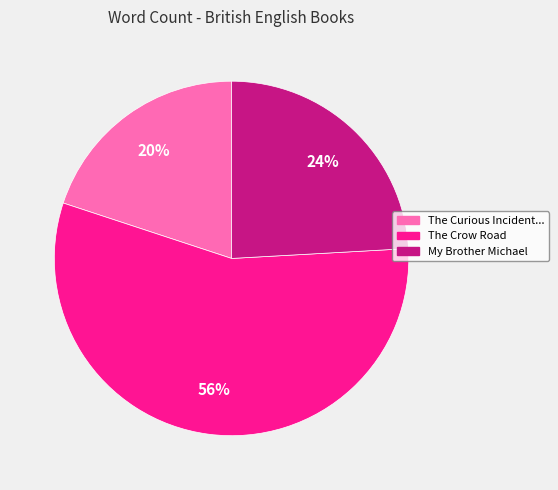

Is there any slice that represents more than half of the pie?

Yes